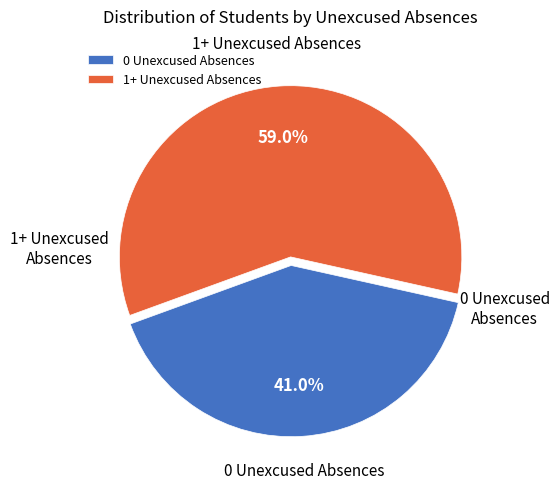

Which has a higher value, 0 Unexcused Absences or 1+ Unexcused Absences?

1+ Unexcused Absences